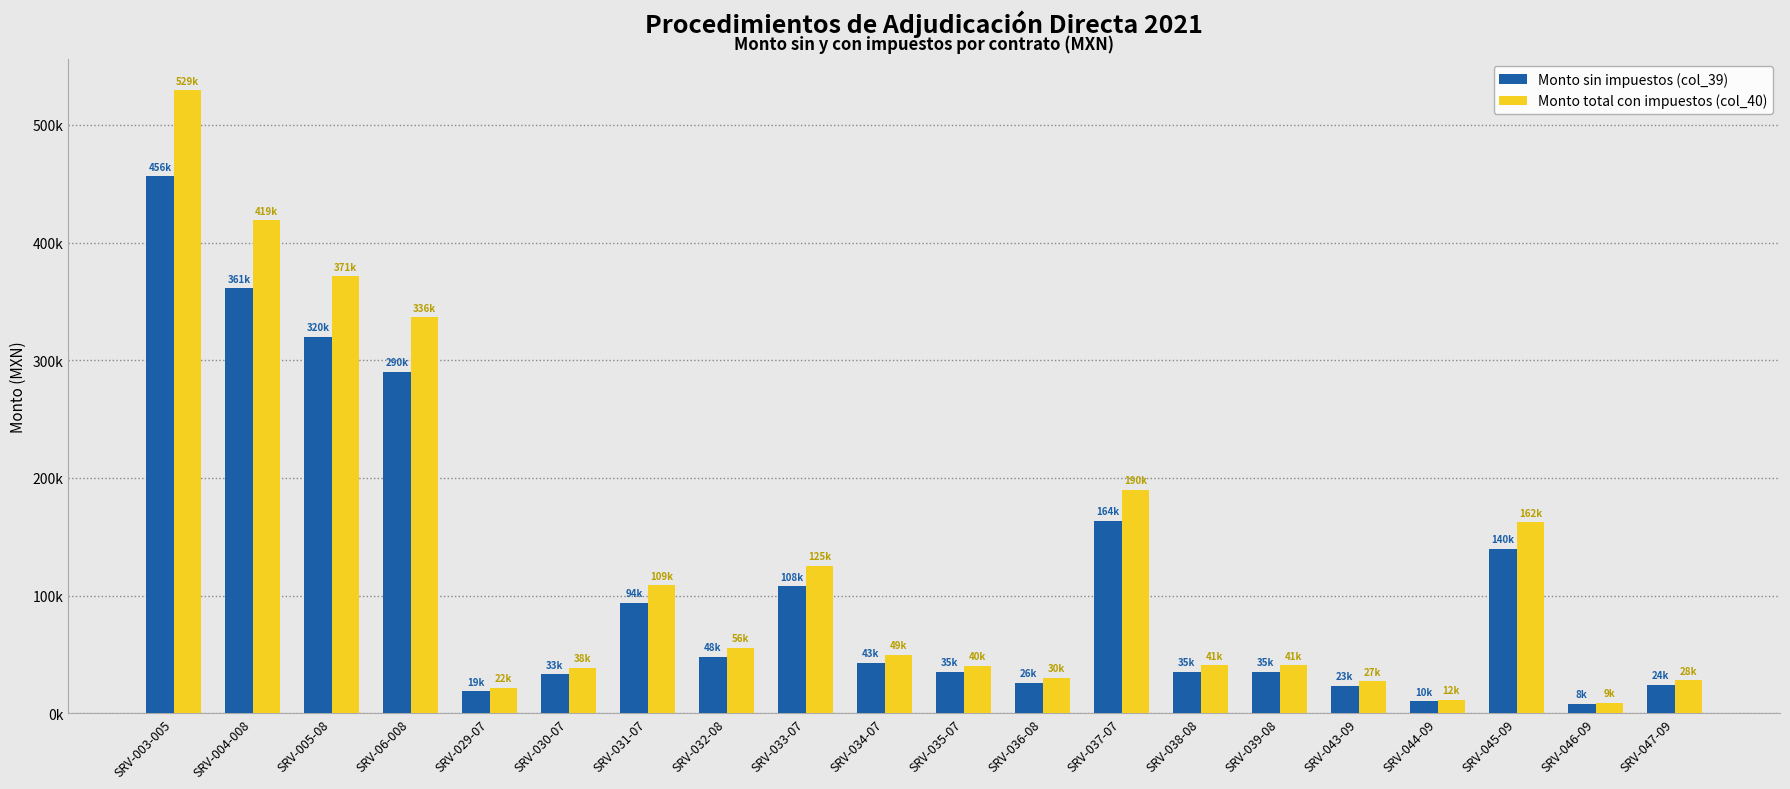

What value does the Monto total con impuestos (col_40) series have at SRV-034-07?

49355.6